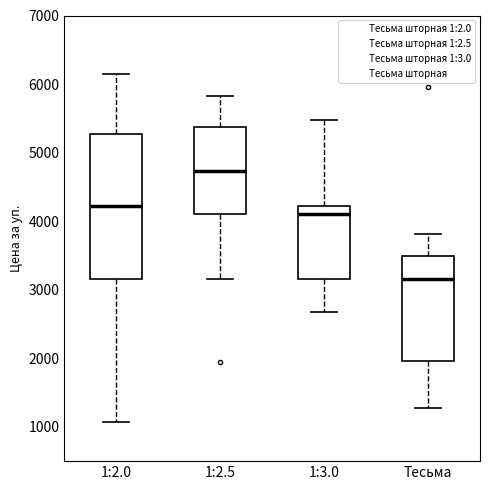

Which box has the highest median line?

1:2.5